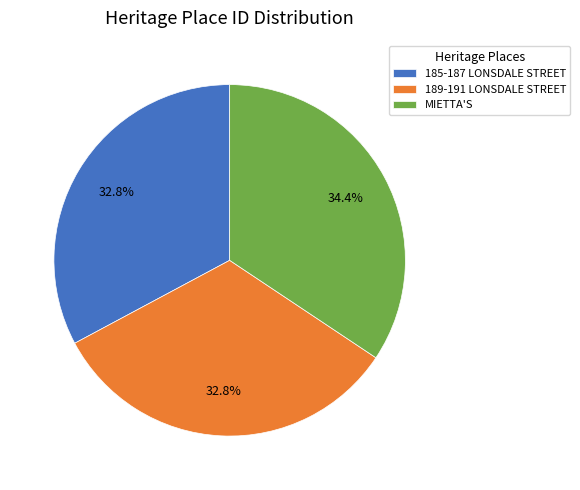

What is the ratio of the value at MIETTA'S to the value at 185-187 LONSDALE STREET?

1.0